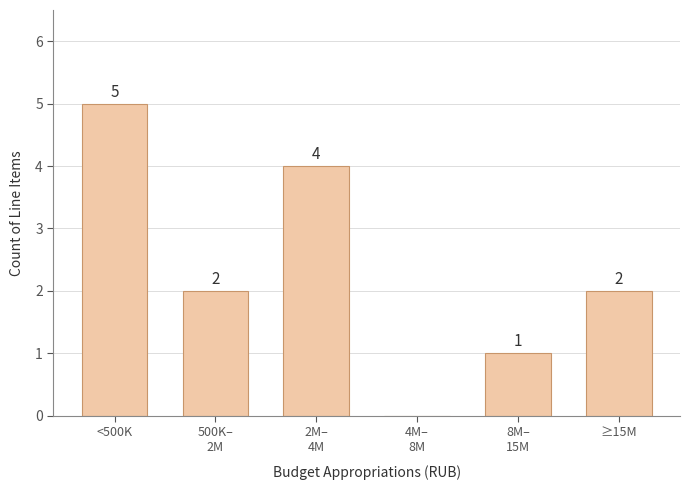

What value does the data have at <500K?

5